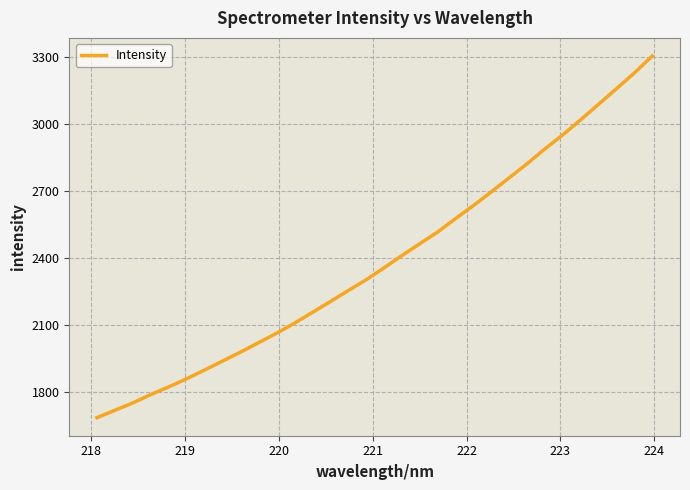

What is the smallest value displayed?

1685.9